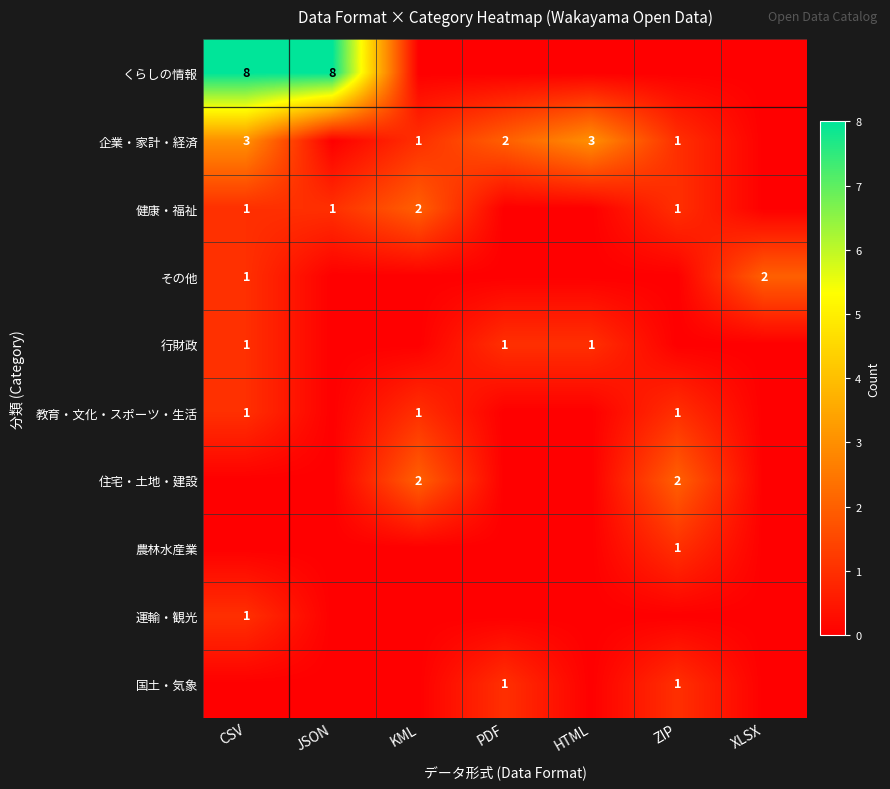

The value of くらしの情報 at ZIP is 3. True or false?

False